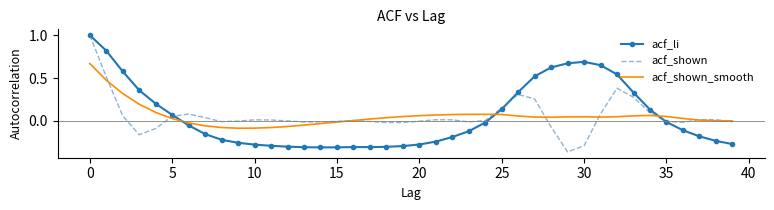

Rank the series by their average value, from highest to lowest.

acf_li, acf_shown_smooth, acf_shown